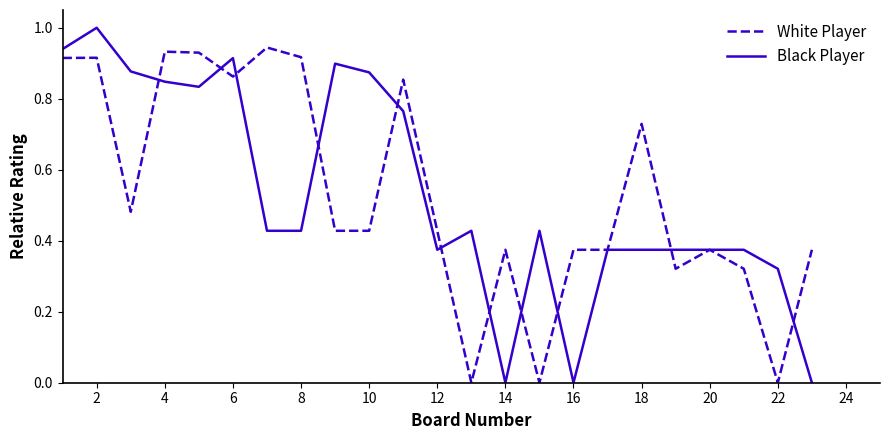

Which series has the widest spread of values?

Black Player